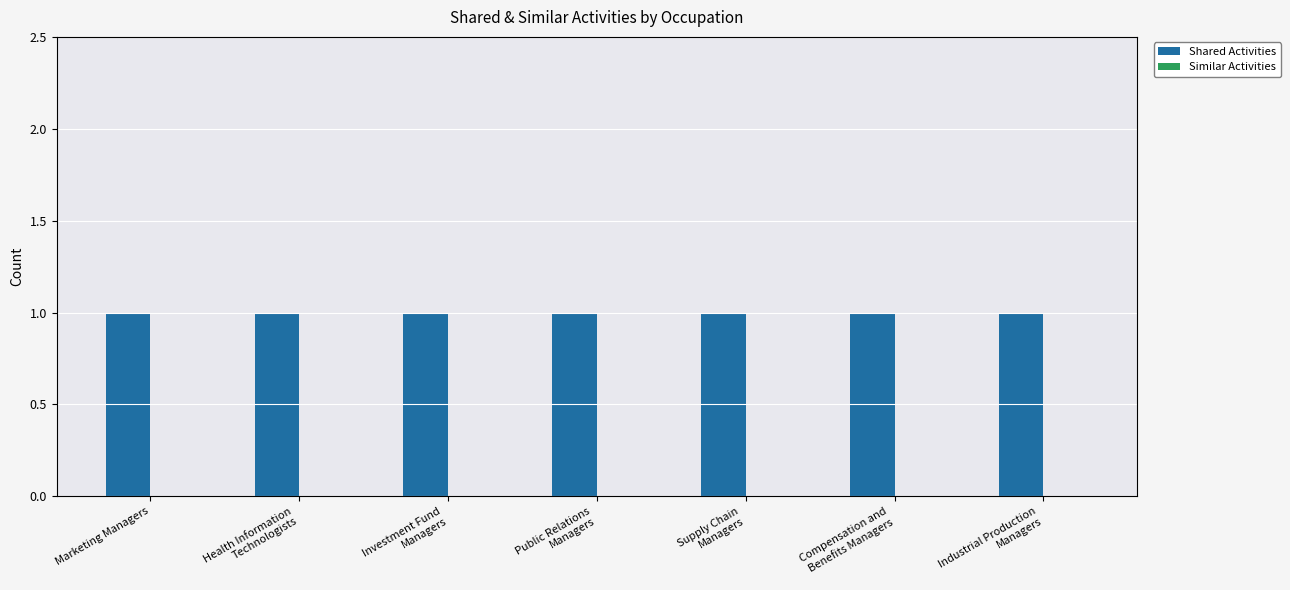

What are all the series names shown in the legend?

Shared Activities, Similar Activities